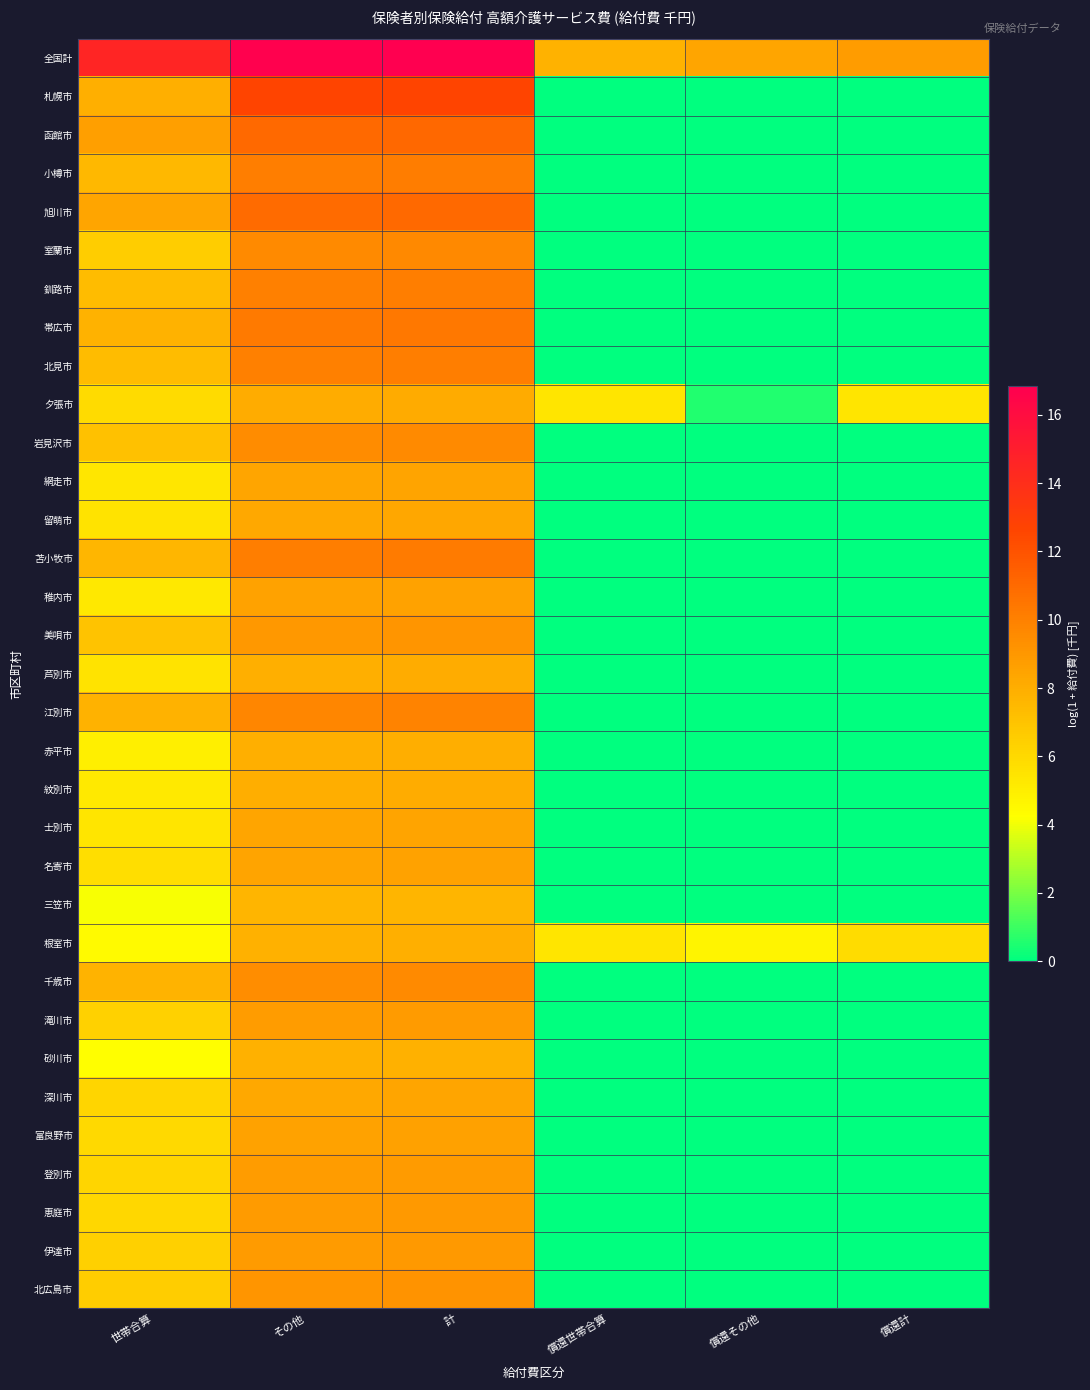

What is the spread (max minus min) of values at 償還世帯合算?

7.8